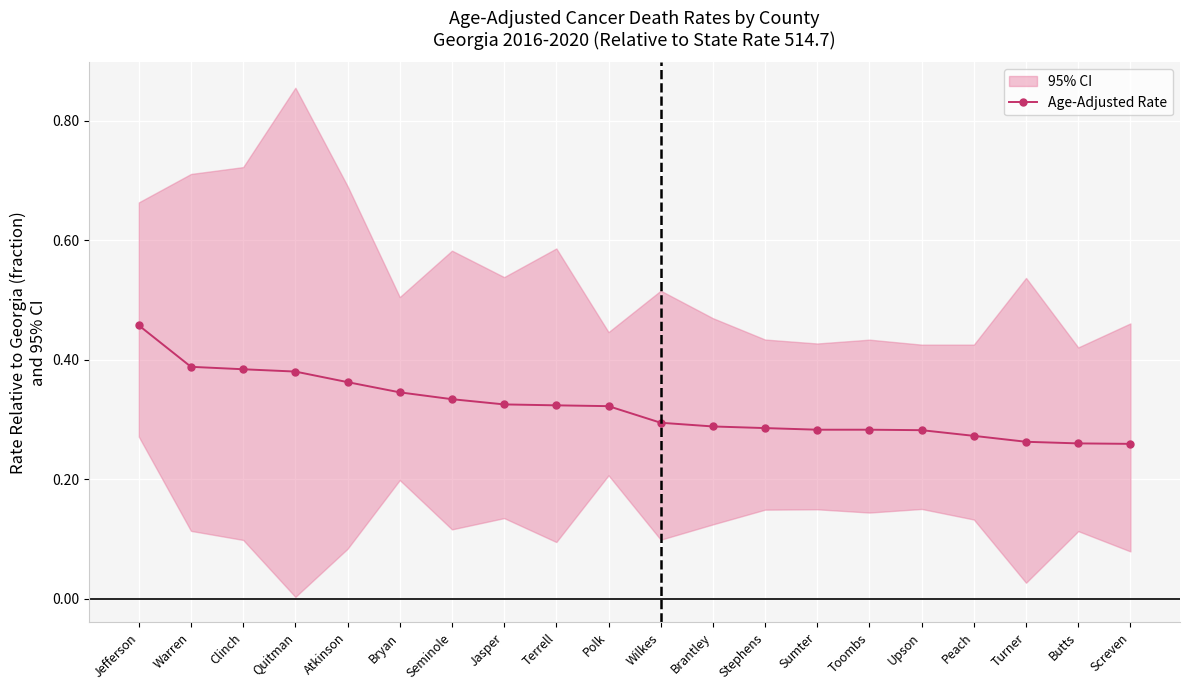

Count the values in the range 0 to 1.

20